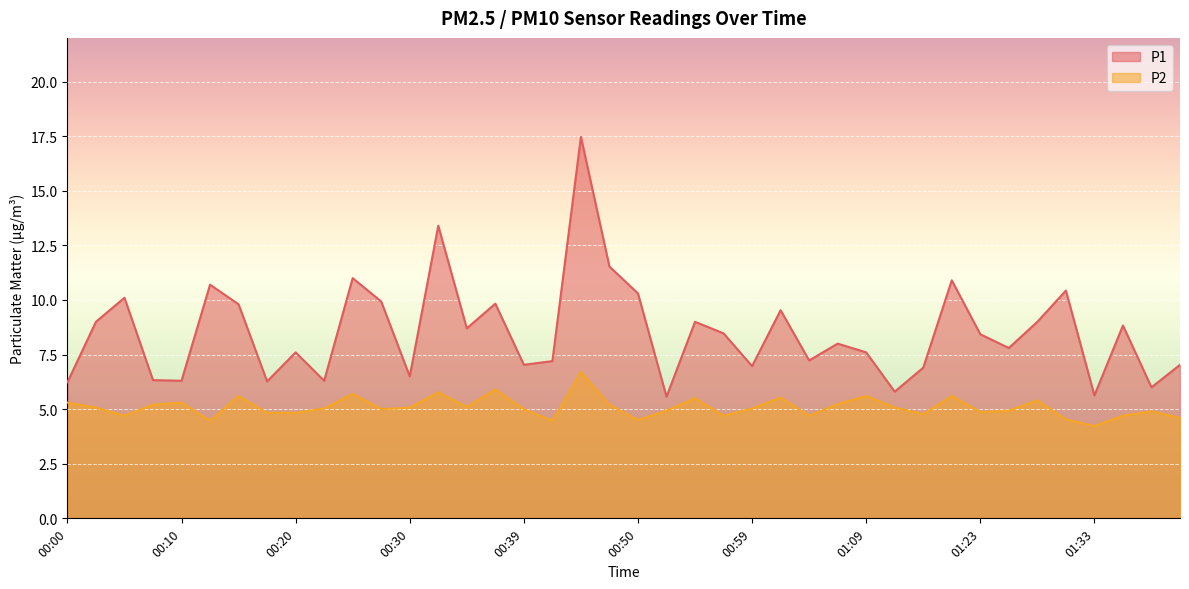

Is it true that P1 equals 13.4 at 00:32?

True